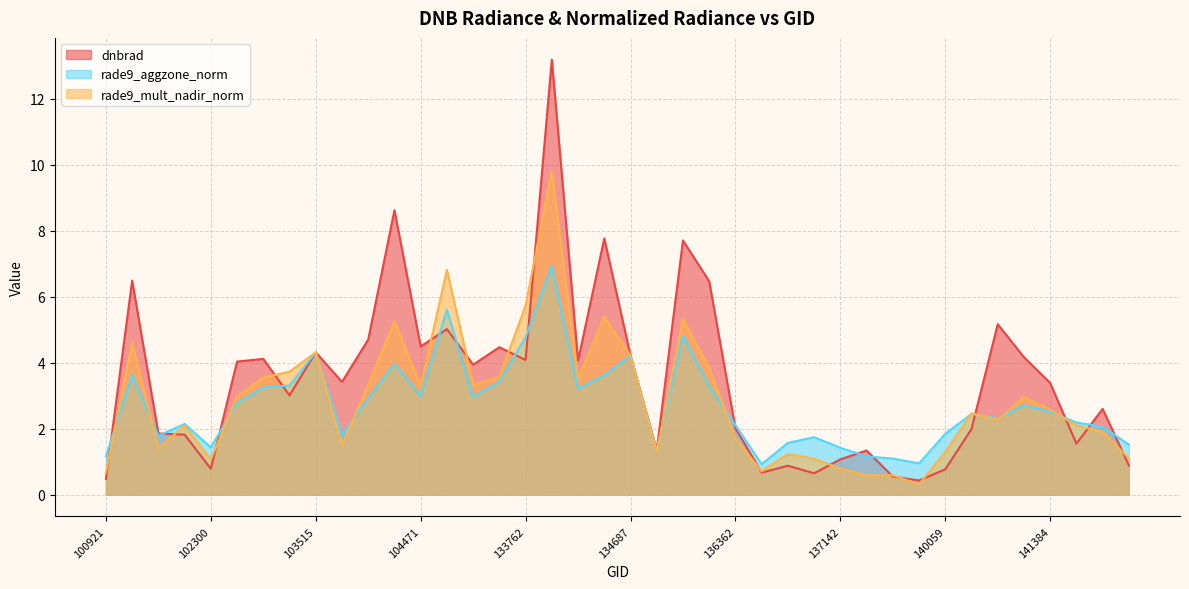

Between 102179 and 141208, which series saw the biggest shift?

dnbrad